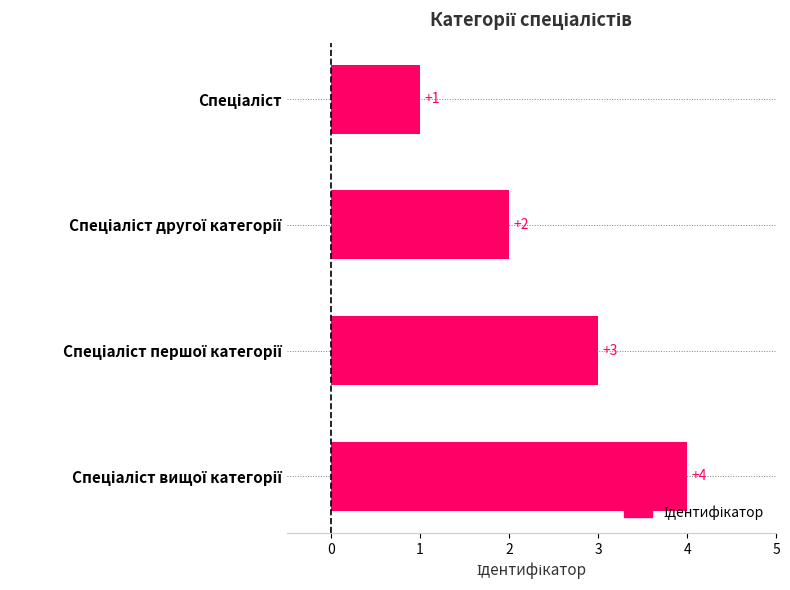

How many values are between 2 and 4?

3